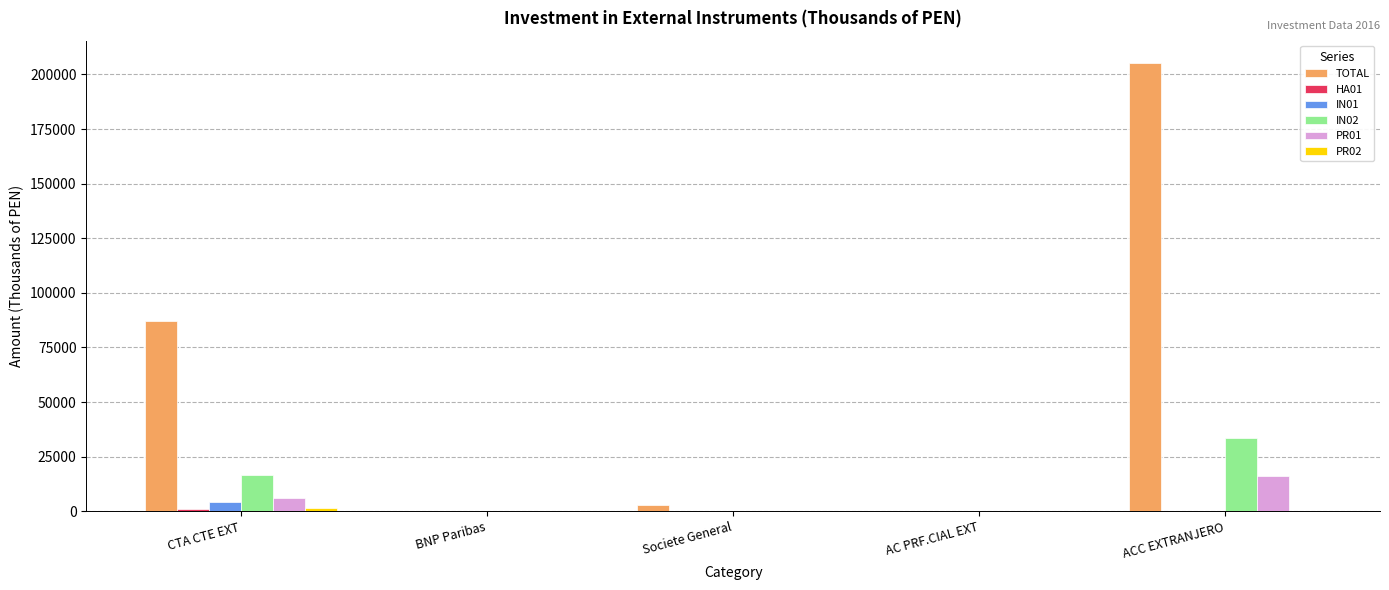

Are the bars grouped side by side (vs. stacked)?

Yes